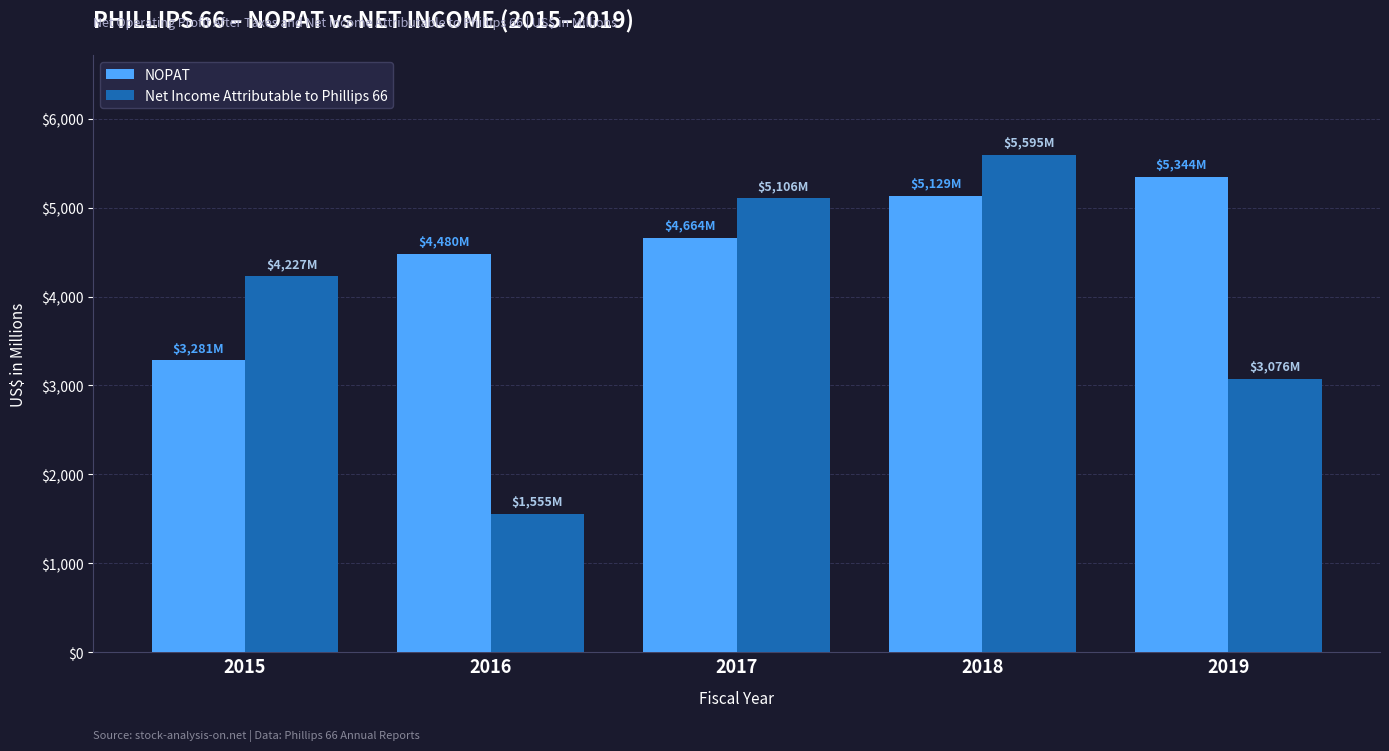

At 2018, list the series in order from smallest to largest.

NOPAT, Net Income Attributable to Phillips 66